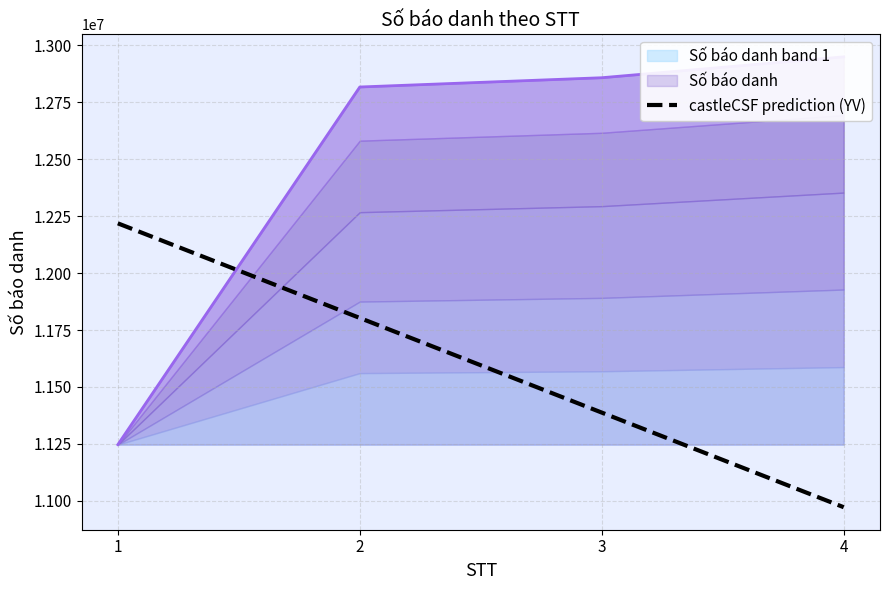

Approximately how many times larger is the value at 2 compared to 3?

1.0